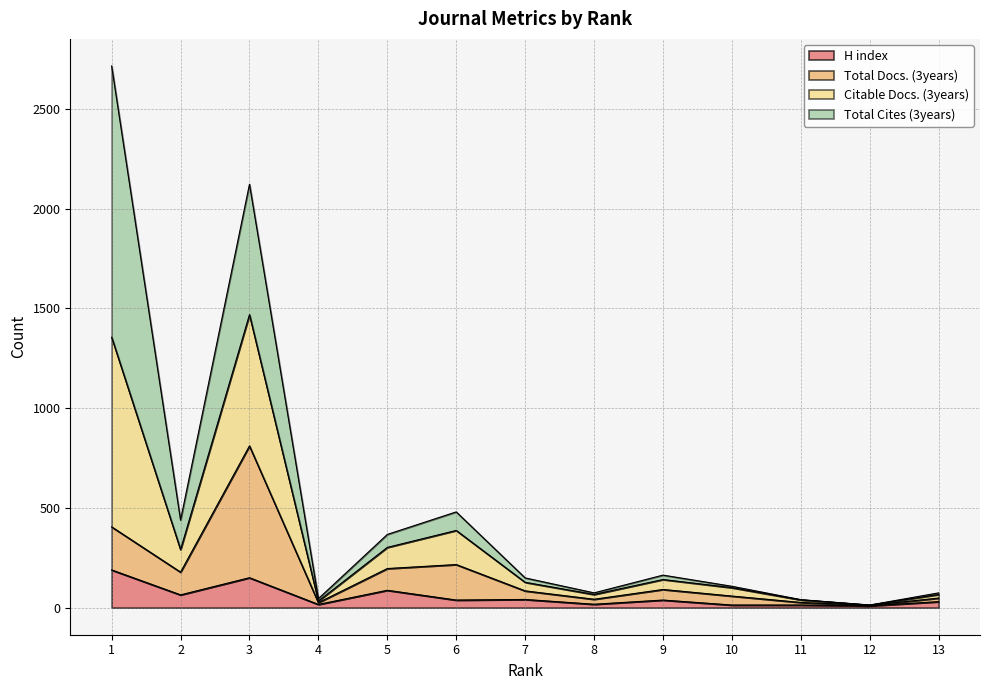

What is the highest value of the H index series?

189